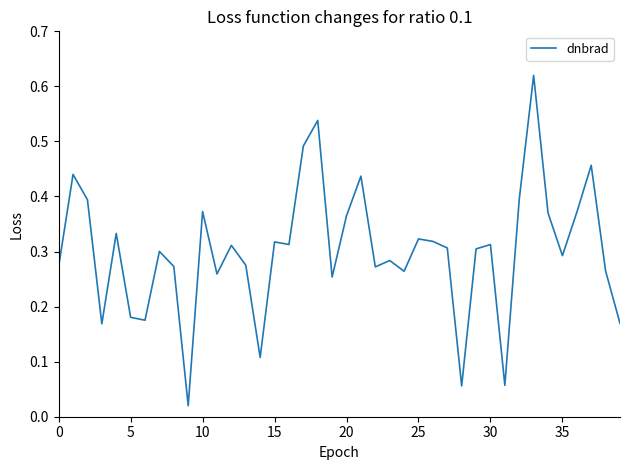

What is the label of the 40th point from the left?

39